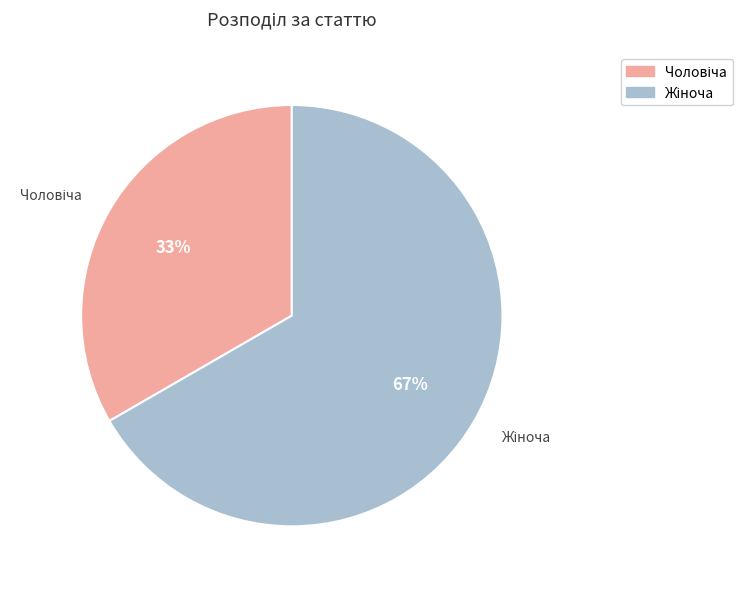

Is there any slice that represents more than half of the pie?

Yes